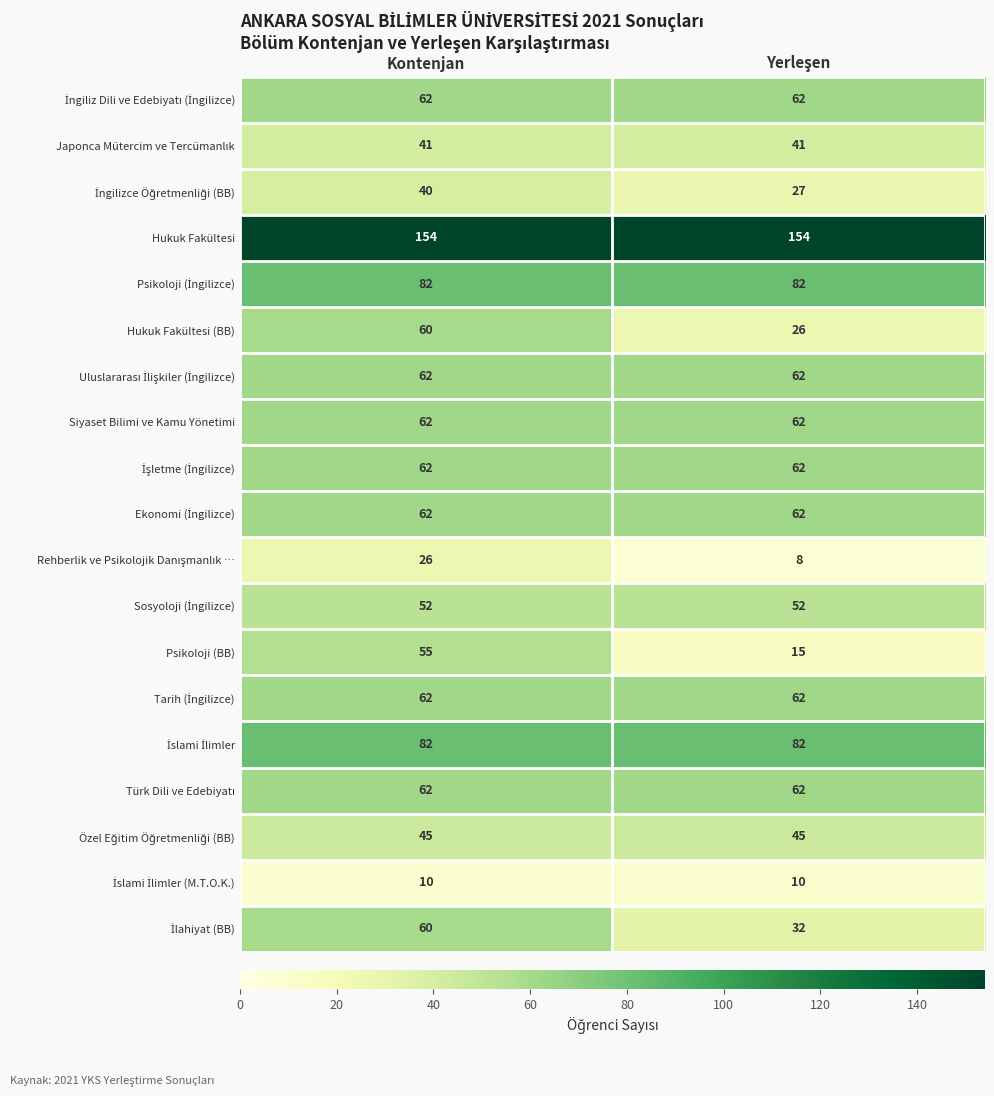

Which series has the largest total across all categories?

Hukuk Fakültesi